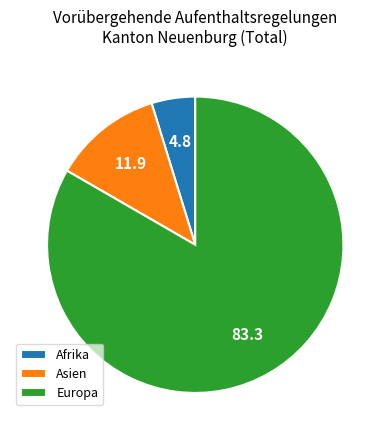

Do Afrika and Asien together represent more than half of the pie?

No